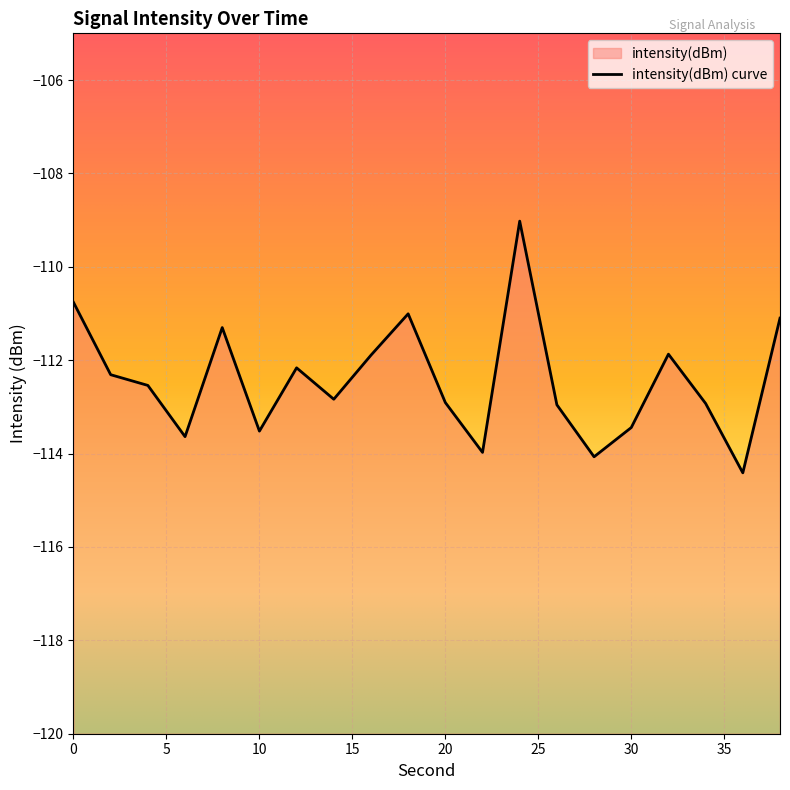

Count the number of values greater than -112.

7